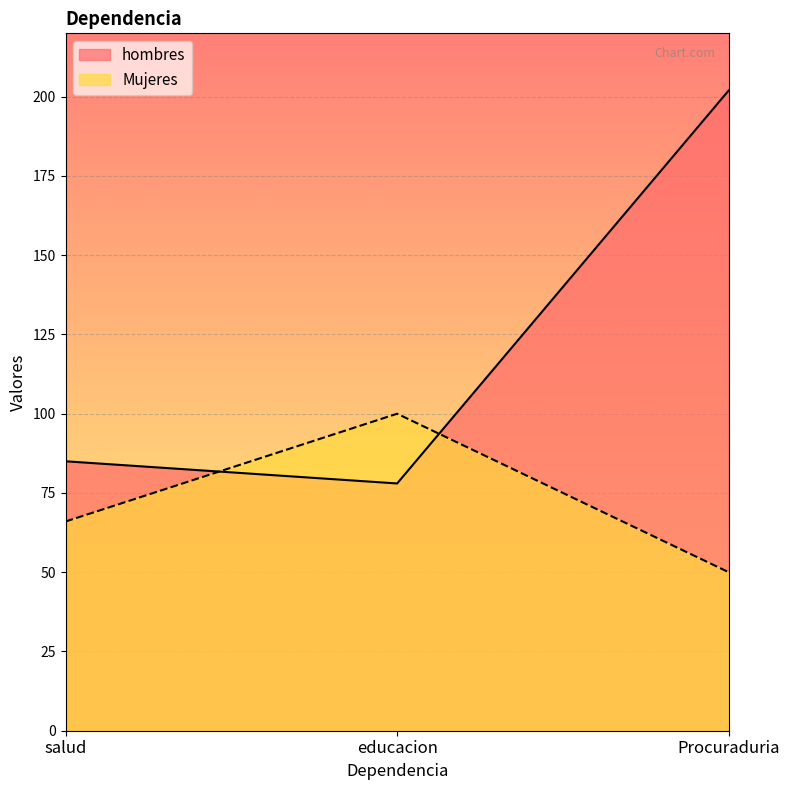

At which label does Mujeres reach its minimum?

Procuraduria